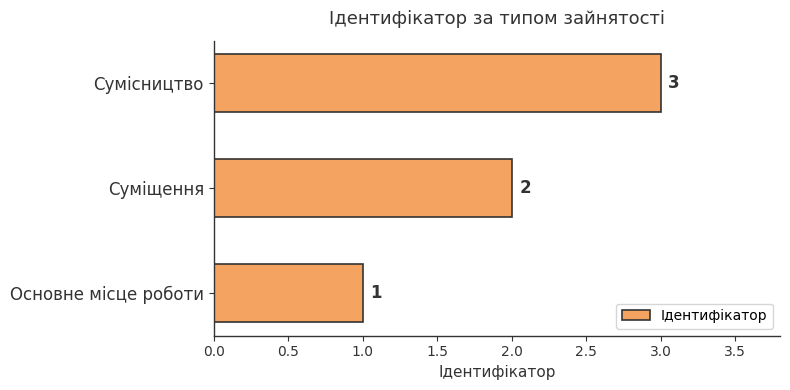

Rank the categories by value from highest to lowest.

Сумісництво, Суміщення, Основне місце роботи